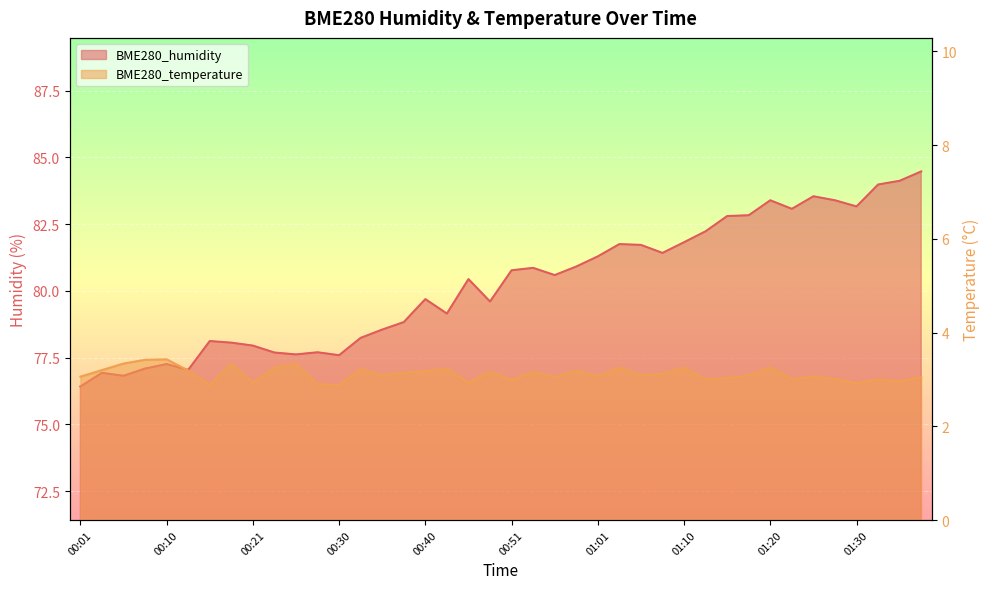

Which series has the widest spread of values?

BME280_humidity